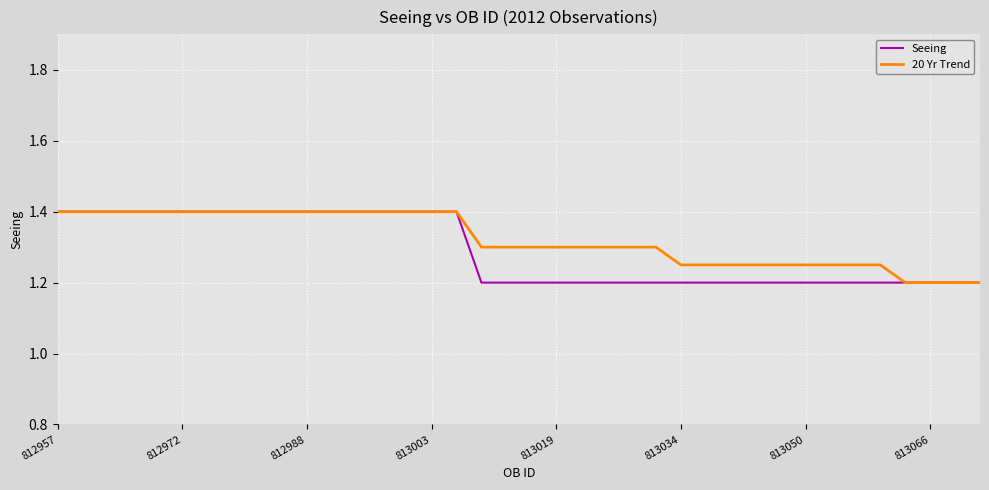

What is the maximum value for Seeing?

1.4